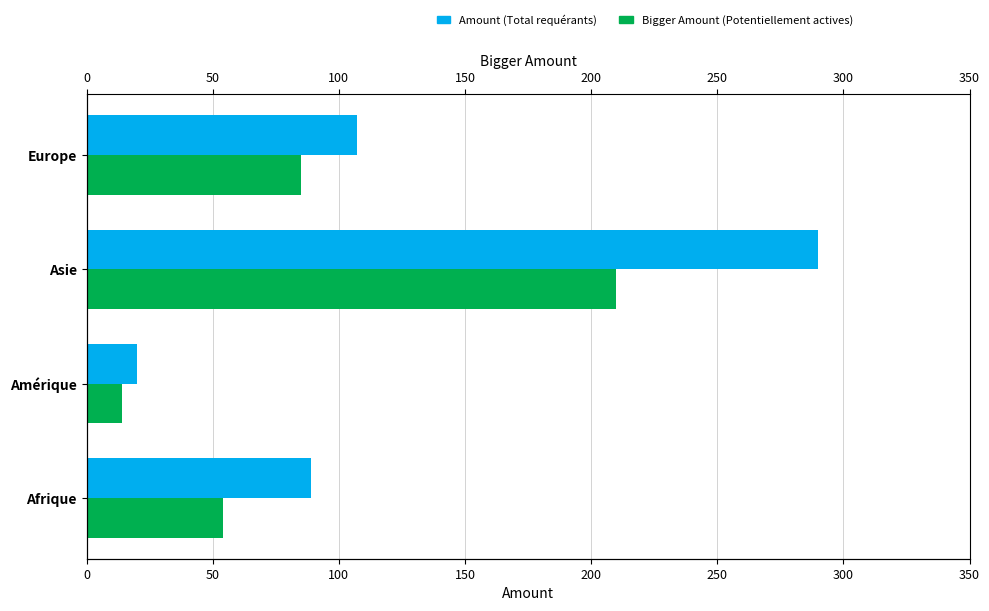

List the series in order of their peak value, lowest first.

Personnes potentiellement actives, Total requérants